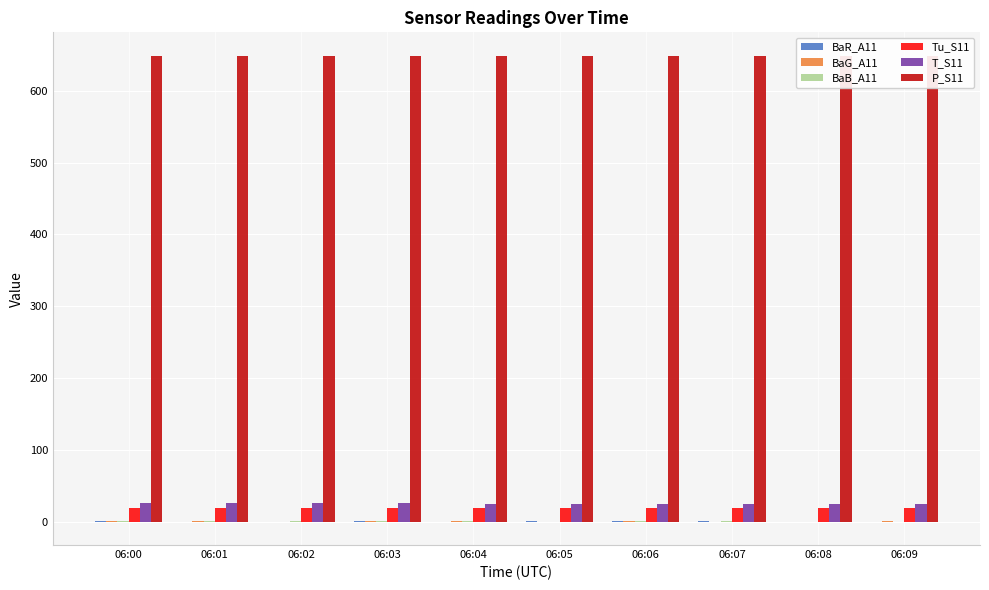

Is it true that BaB_A11 equals 0.2 at 06:07?

False